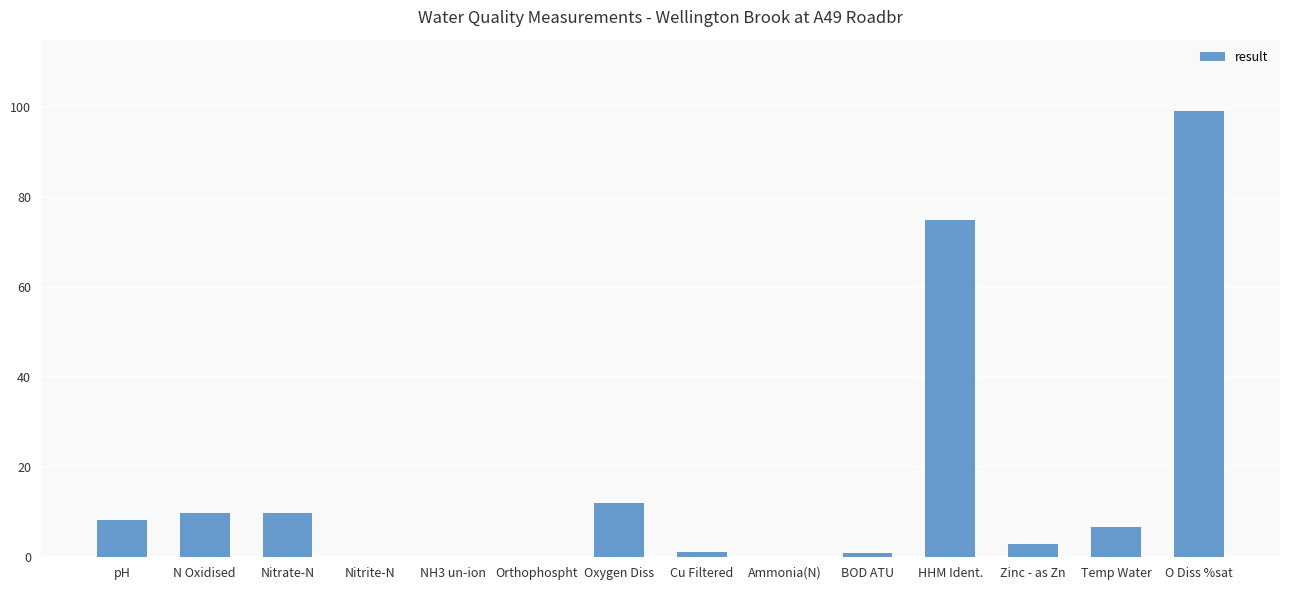

At which label is the value closest to 49?

HHM Ident.